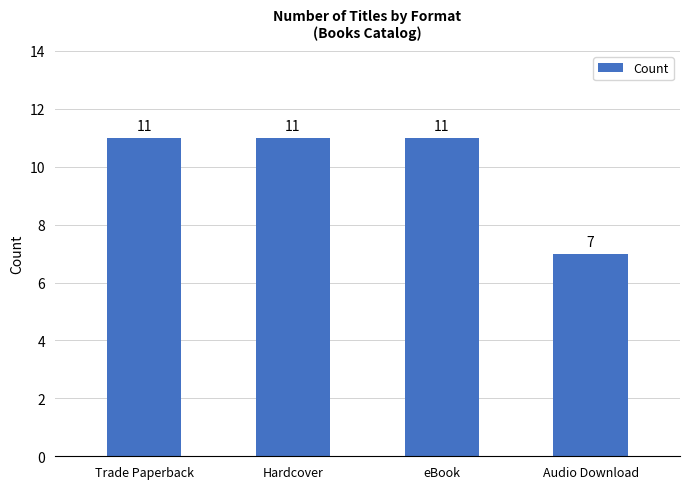

What is the value of the 3rd bar from the left?

11